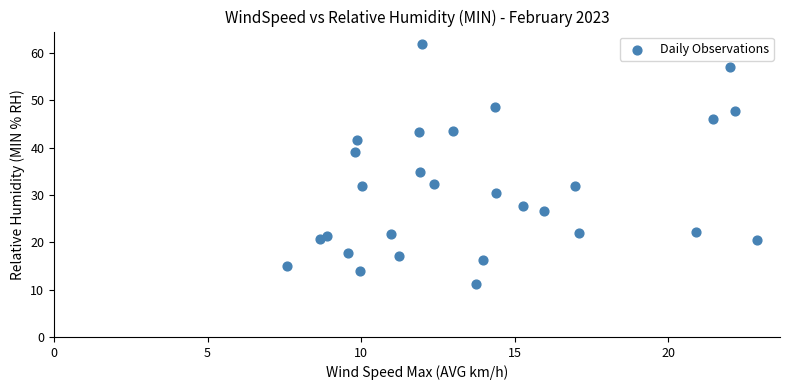

What Y value in the scatter plot is closest to 36?

34.8